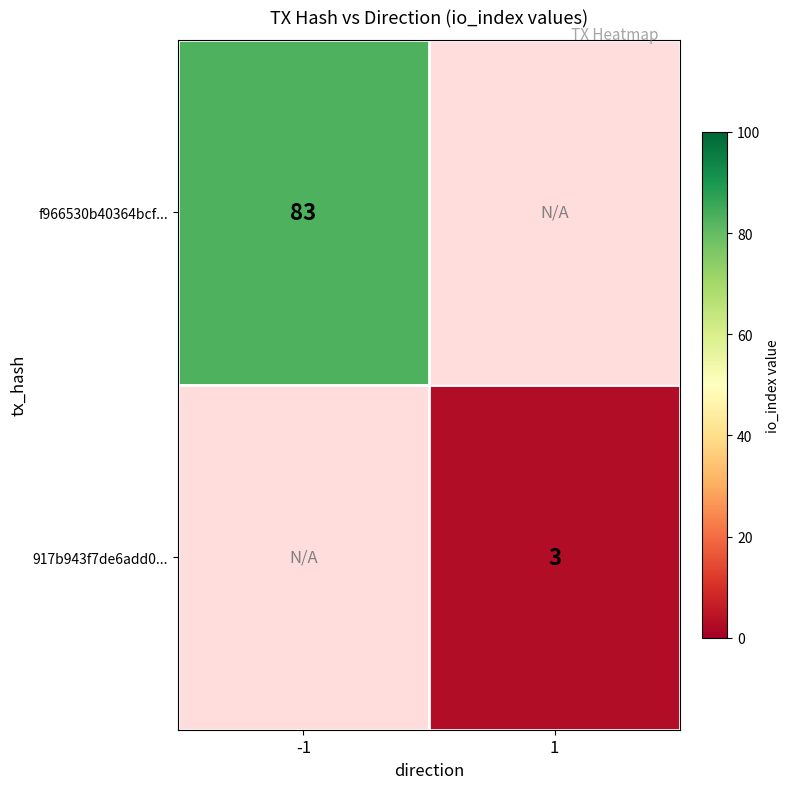

How many data points does each series have?

2